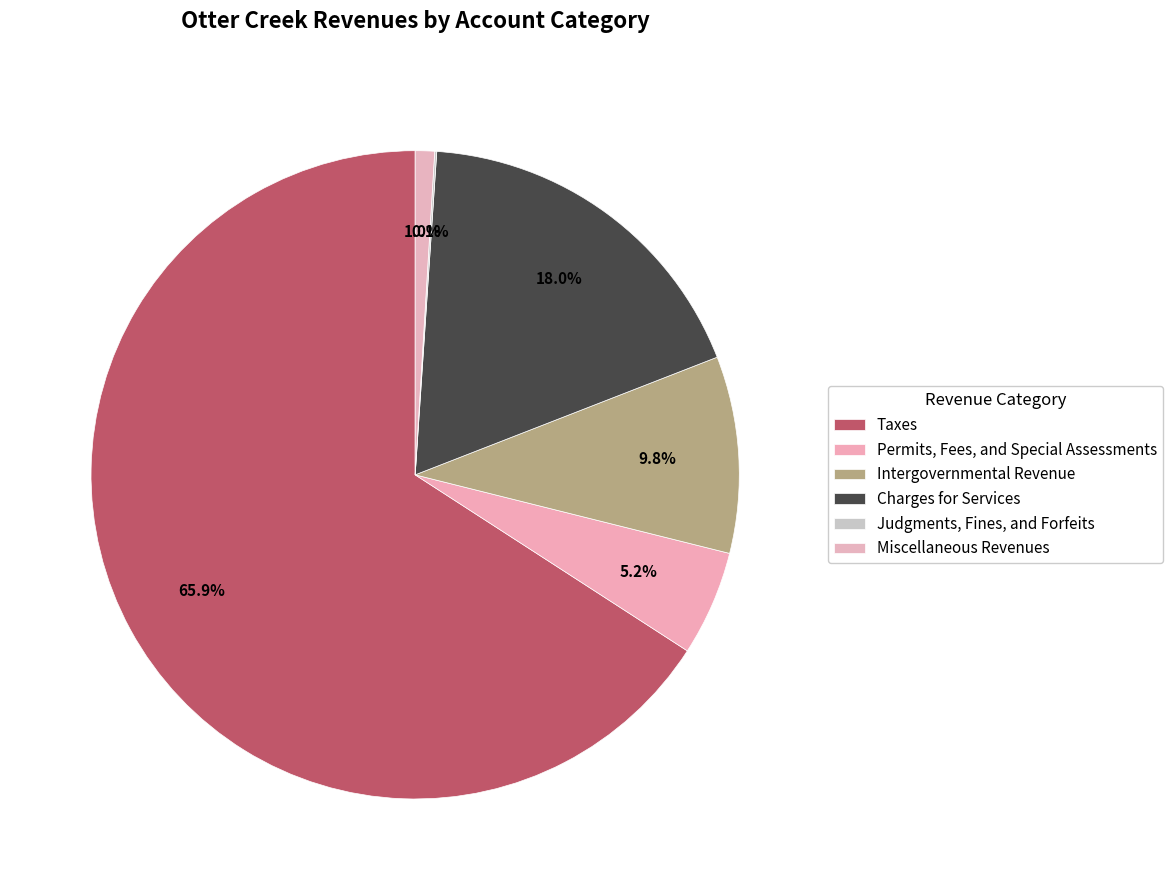

Which category has the smallest portion of the pie?

Judgments, Fines, and Forfeits